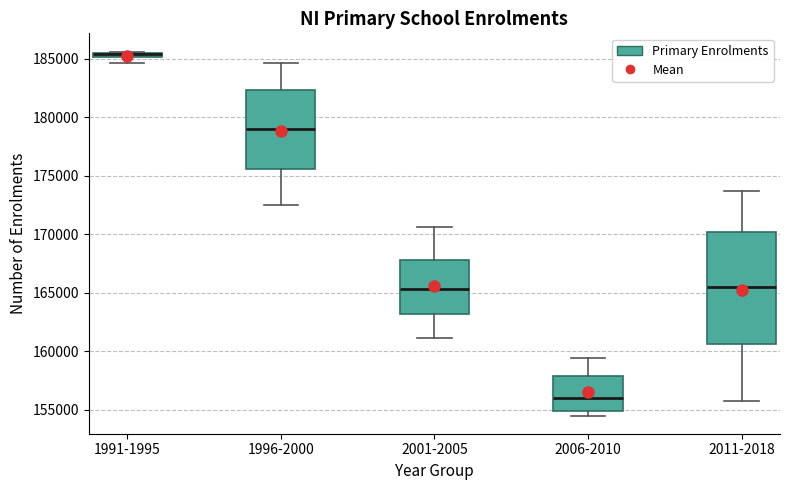

Where is the upper edge of the box for 2001-2005 on the y-axis? The values are not printed on the chart, so give them approximately, as read against the axis.

168000